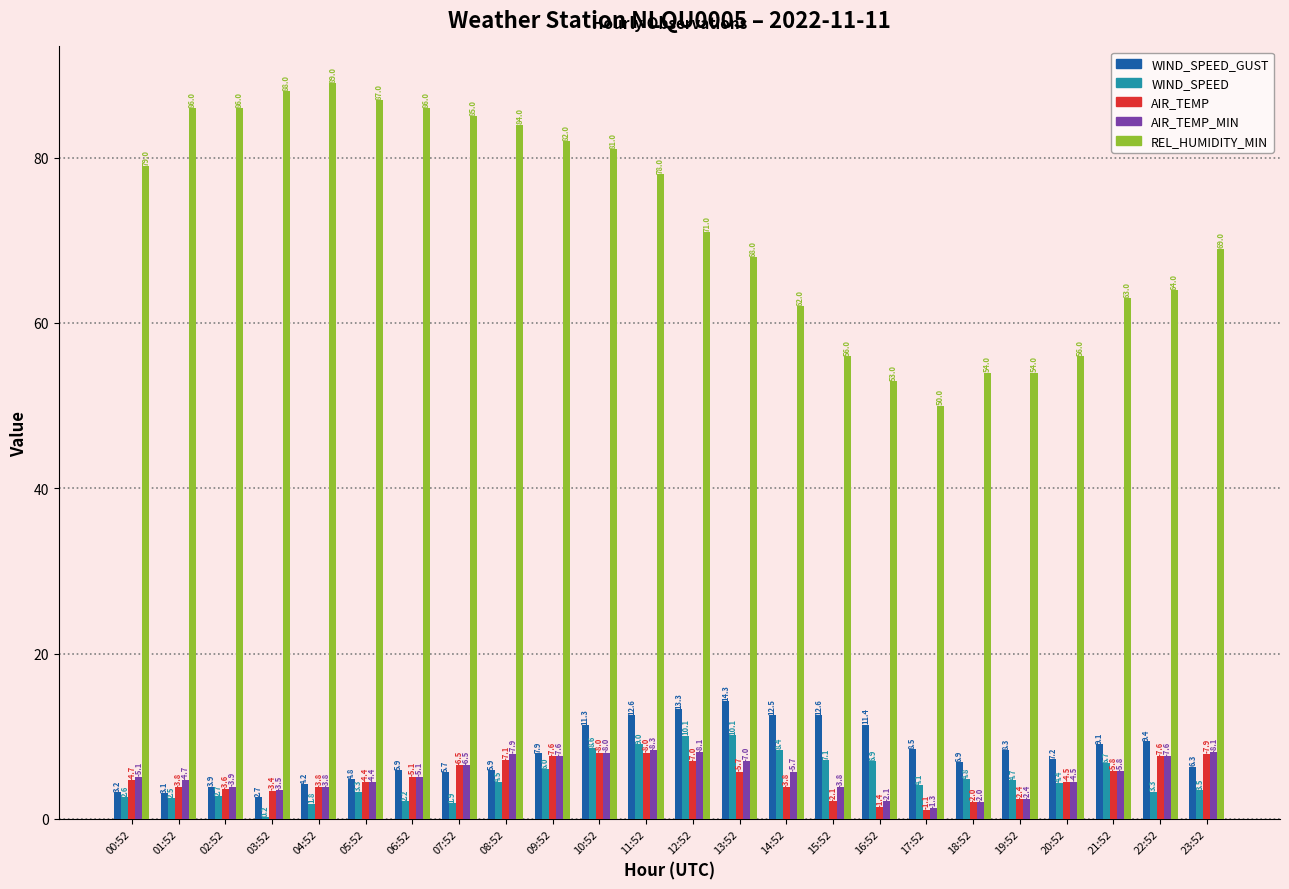

How many series are shown in this chart?

5